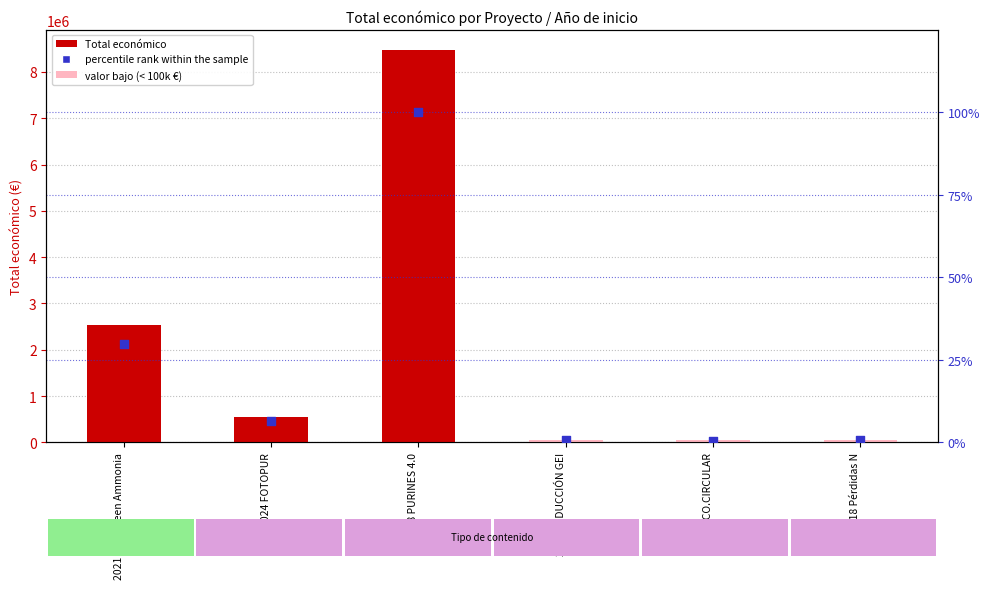

At which category is the sum across all series the highest?

2018 PURINES 4.0